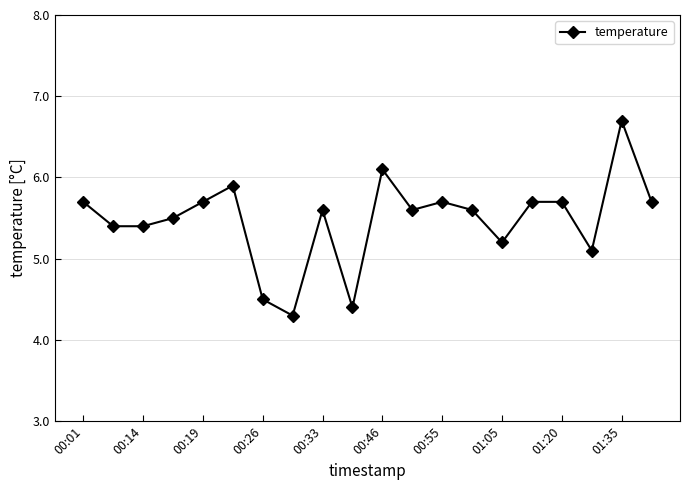

What is the sum of all values?

109.5